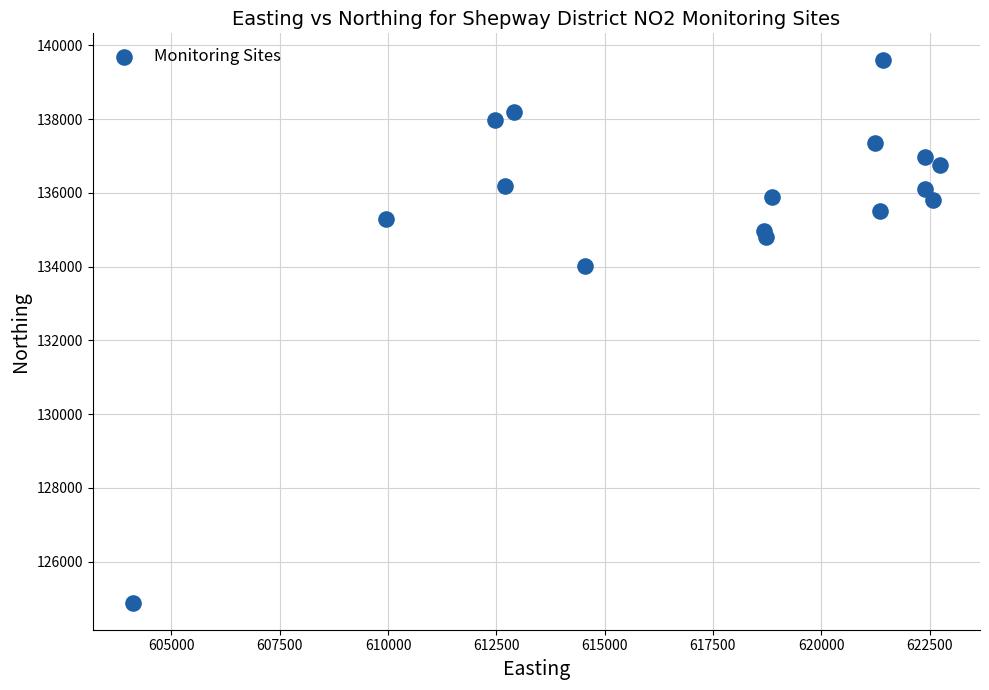

What Y value in the scatter plot is closest to 132240?

134012